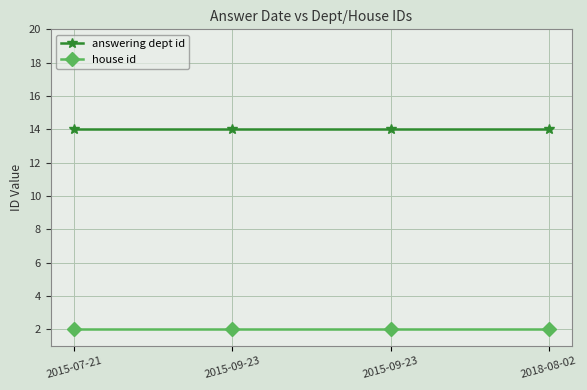

What is the sum of all answering dept id values?

56